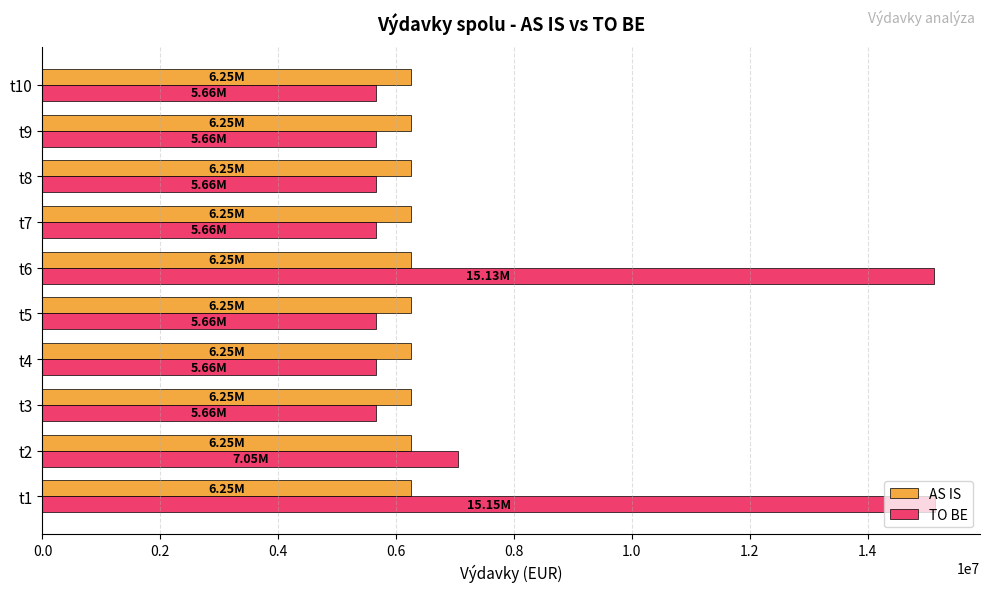

Rank the series by their maximum value, from highest to lowest.

TO BE, AS IS